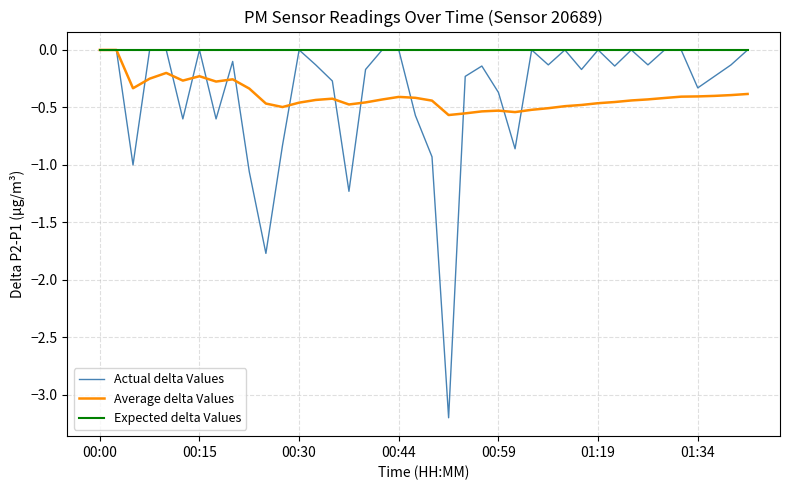

Which series has the largest total across all categories?

Expected delta Values